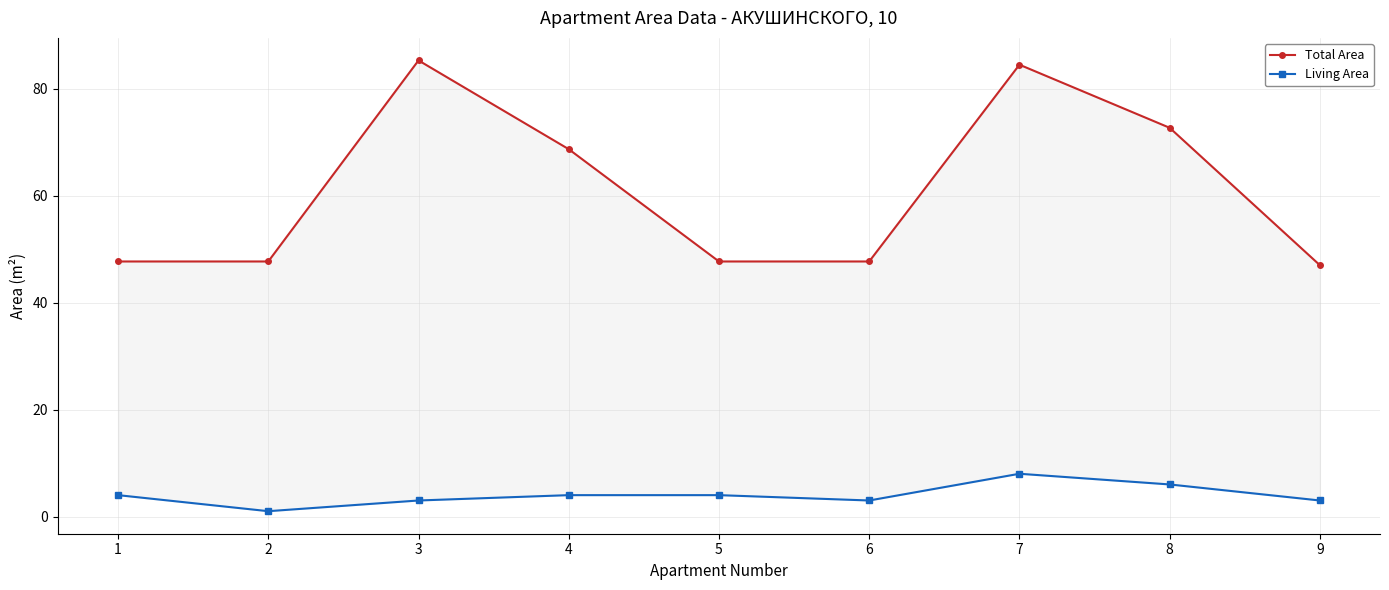

At how many categories does at least one series exceed 4?

9